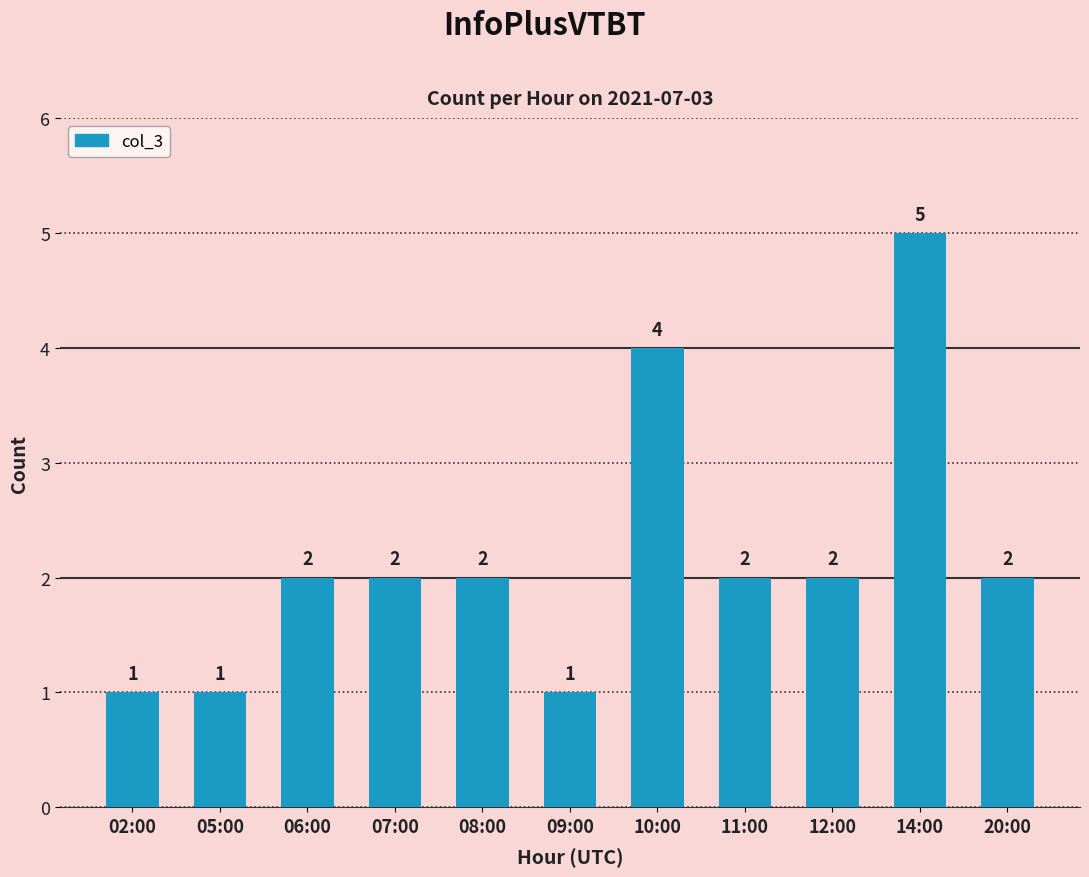

Reading right to left, transcribe all the data shown in this chart.

20:00=2	14:00=5	12:00=2	11:00=2	10:00=4	09:00=1	08:00=2	07:00=2	06:00=2	05:00=1	02:00=1